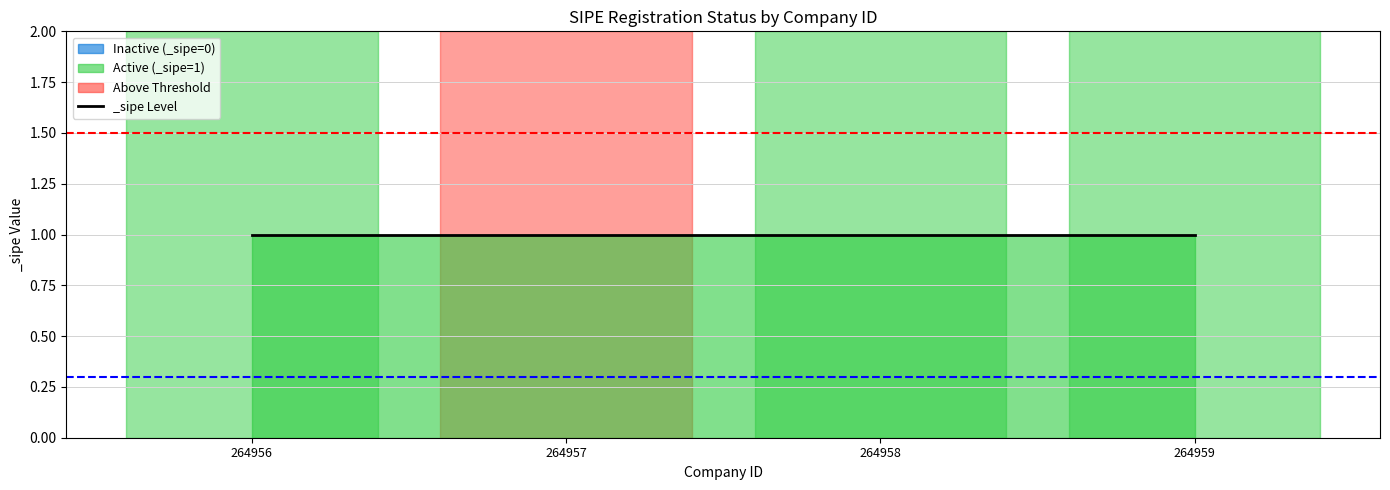

Between 264957 and 264956, which is larger?

264957